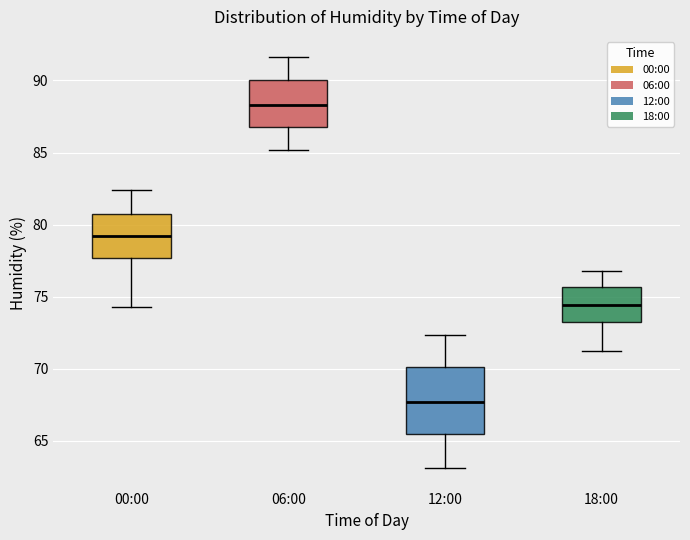

Comparing the boxes themselves (not the whiskers), which one is the tallest?

12:00